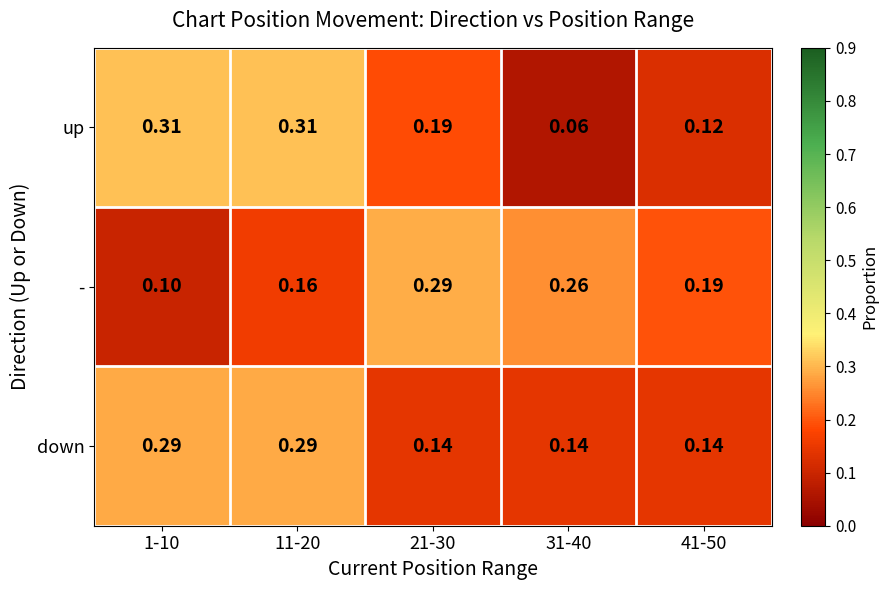

Which series changed the most between 21-30 and 31-40?

up